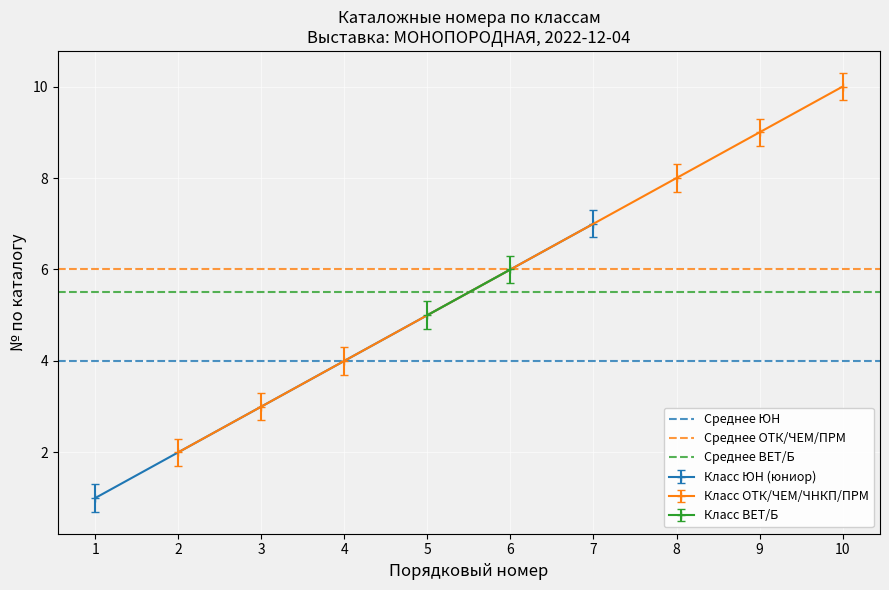

Rank the categories by Класс ОТК/ЧЕМ/ЧНКП/ПРМ value from lowest to highest.

2, 3, 4, 8, 9, 10